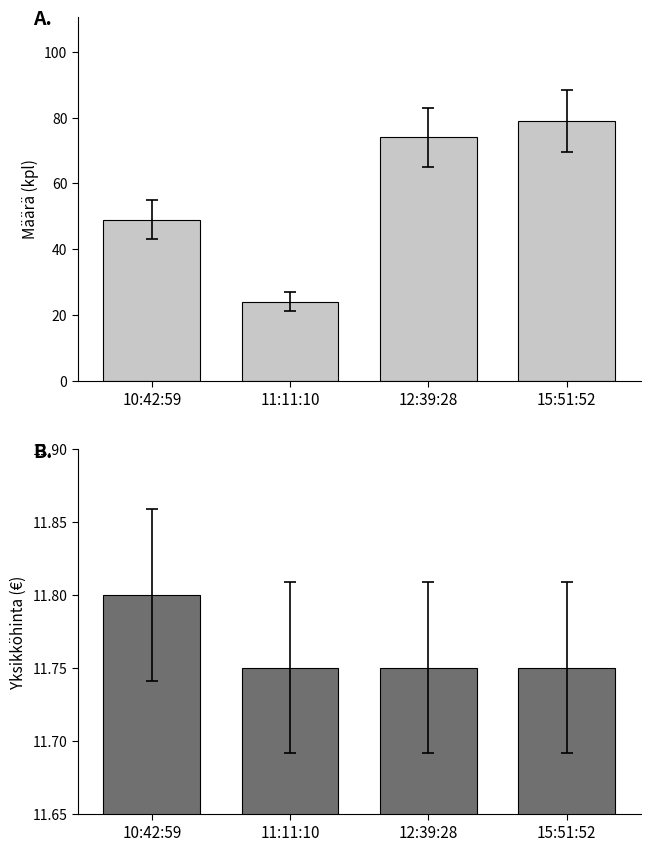

What is the sum of the Yksikköhinta values at 10:42:59 and 15:51:52?

23.6